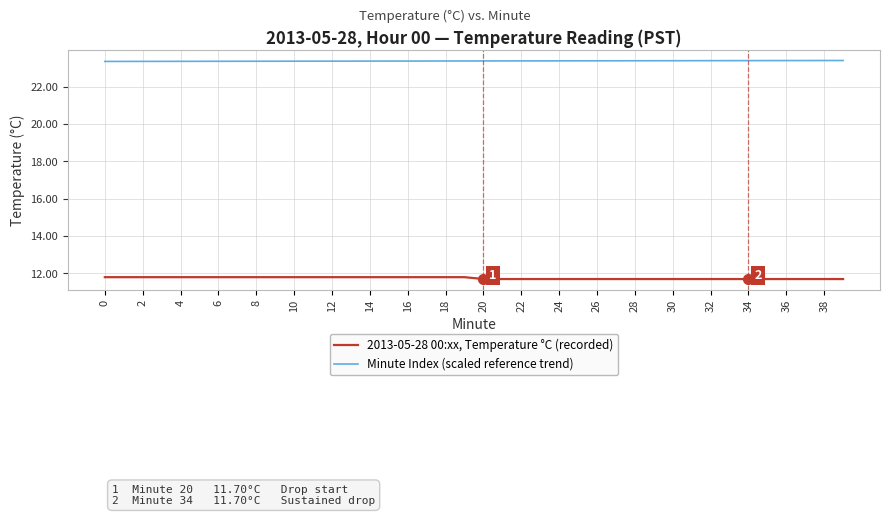

Reading right to left, what are all the values shown in this chart?

2013-05-28 00:xx, Temperature °C (recorded): 11.7	11.7	11.7	11.7	11.7	11.7	11.7	11.7	11.7	11.7	11.7	11.7	11.7	11.7	11.7	11.7	11.7	11.7	11.7	11.7	11.8	11.8	11.8	11.8	11.8	11.8	11.8	11.8	11.8	11.8	11.8	11.8	11.8	11.8	11.8	11.8	11.8	11.8	11.8	11.8
Minute Index (scaled reference trend): 23.4	23.4	23.4	23.4	23.4	23.4	23.4	23.4	23.4	23.4	23.4	23.4	23.4	23.4	23.4	23.4	23.4	23.4	23.4	23.4	23.4	23.4	23.4	23.4	23.4	23.4	23.4	23.4	23.4	23.4	23.4	23.4	23.4	23.4	23.4	23.4	23.4	23.4	23.4	23.4